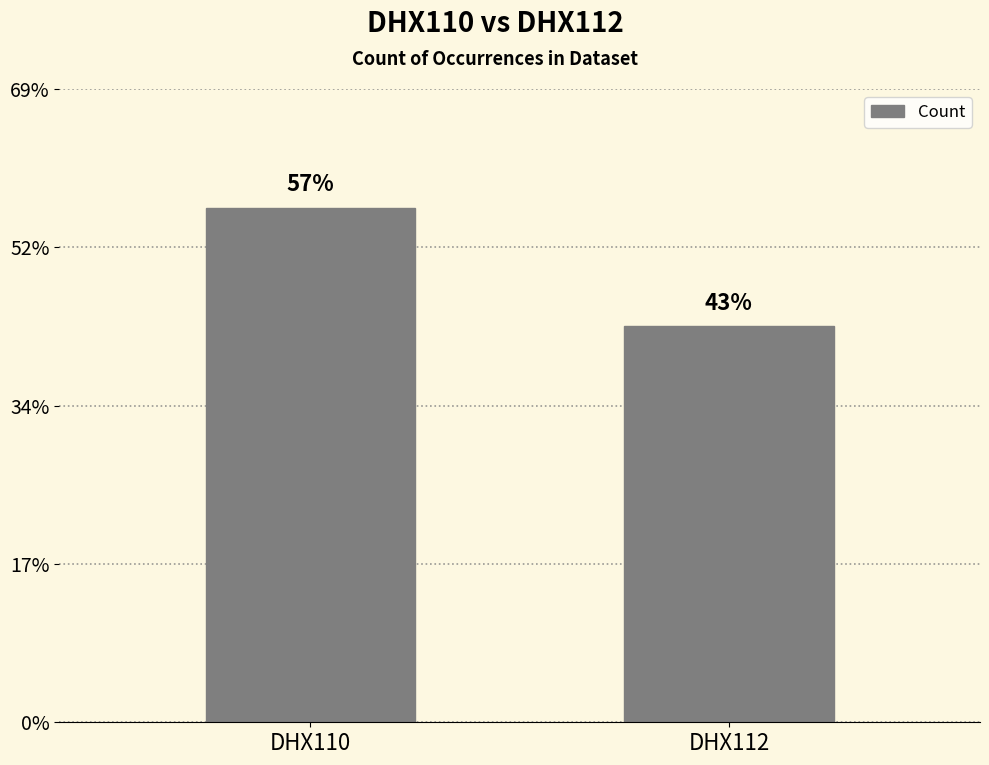

At which category does the chart reach its peak across all series?

DHX110